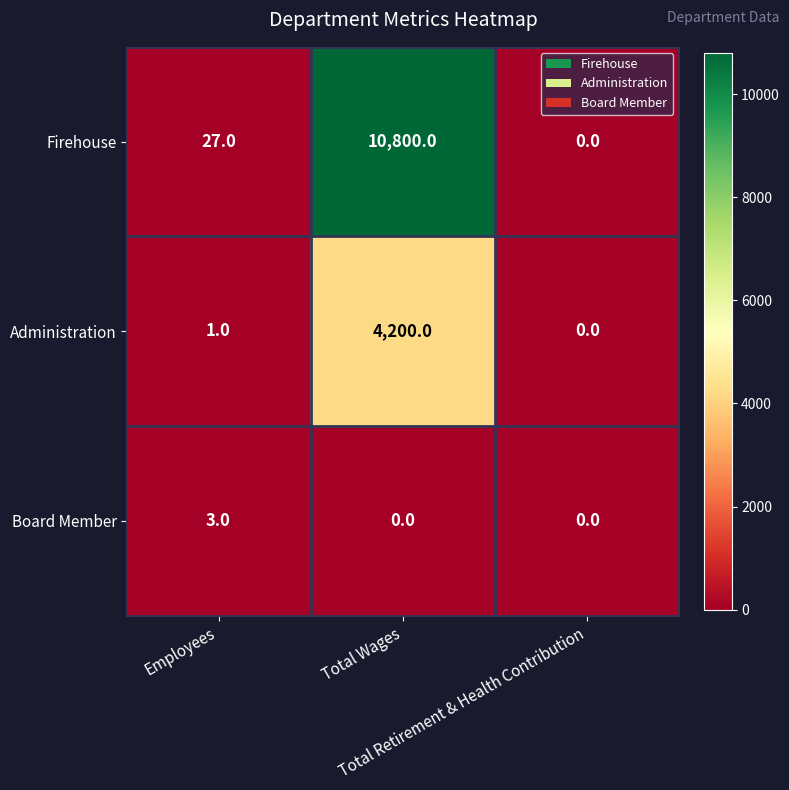

Which category has the highest value across all series?

Total Wages